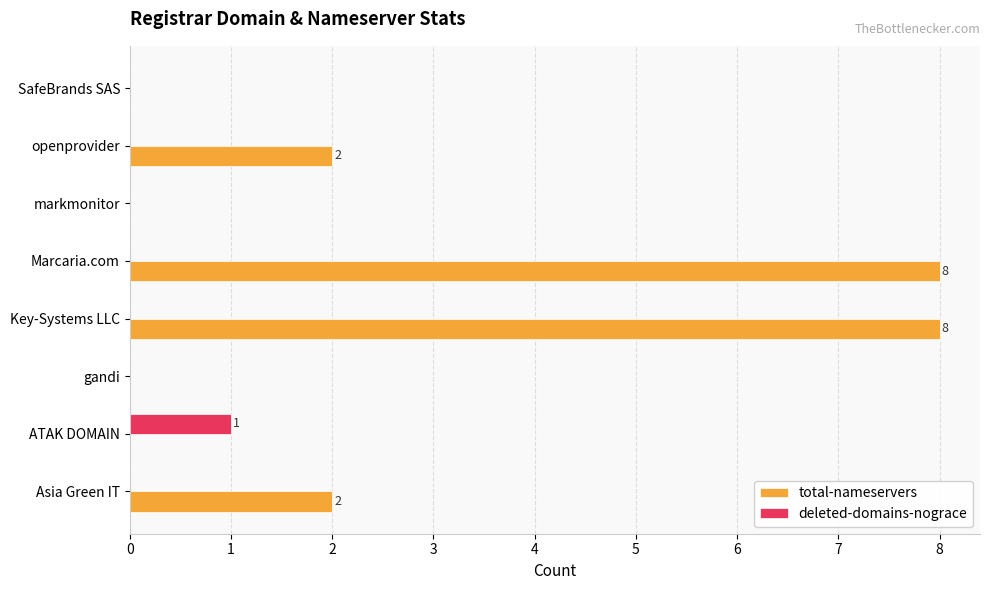

Which series changed the most between Asia Green IT and markmonitor?

total-nameservers